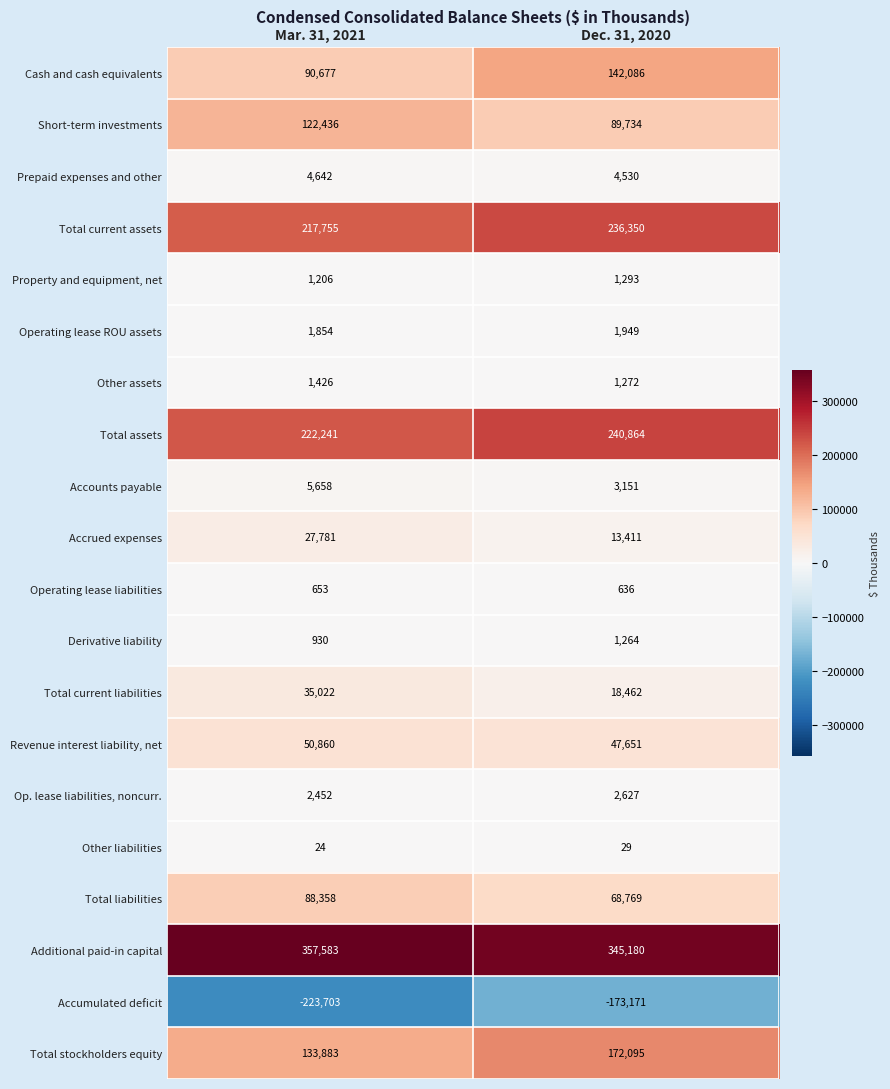

What value does the Total current liabilities series have at Dec. 31, 2020?

18462